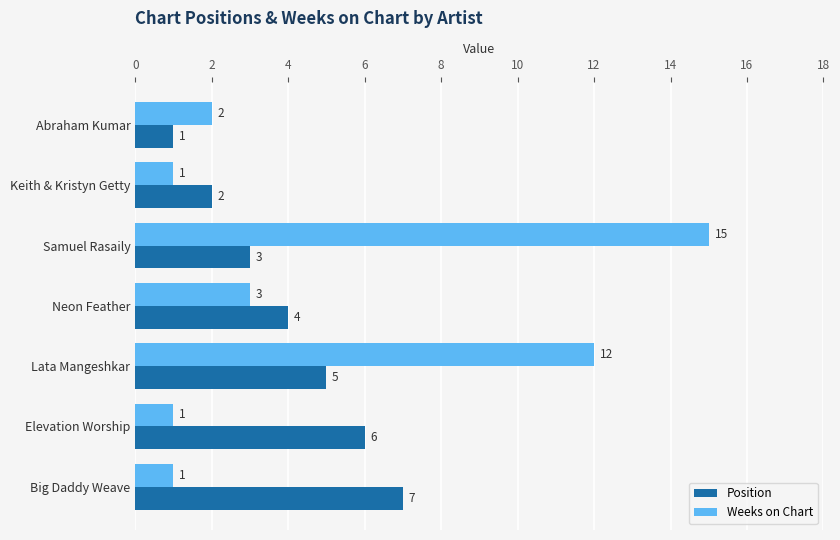

True or false: Position has a value of 3 at Samuel Rasaily.

True